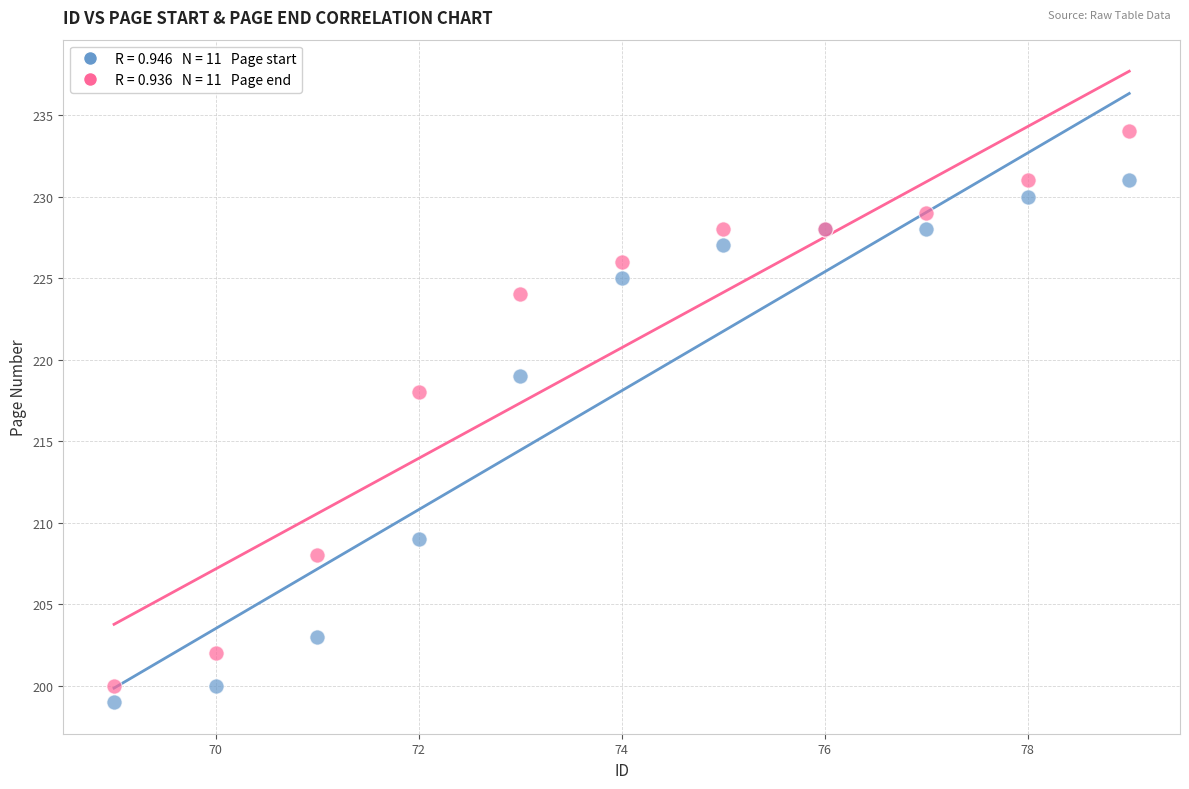

Across all series, what Y value is closest to 216?

218